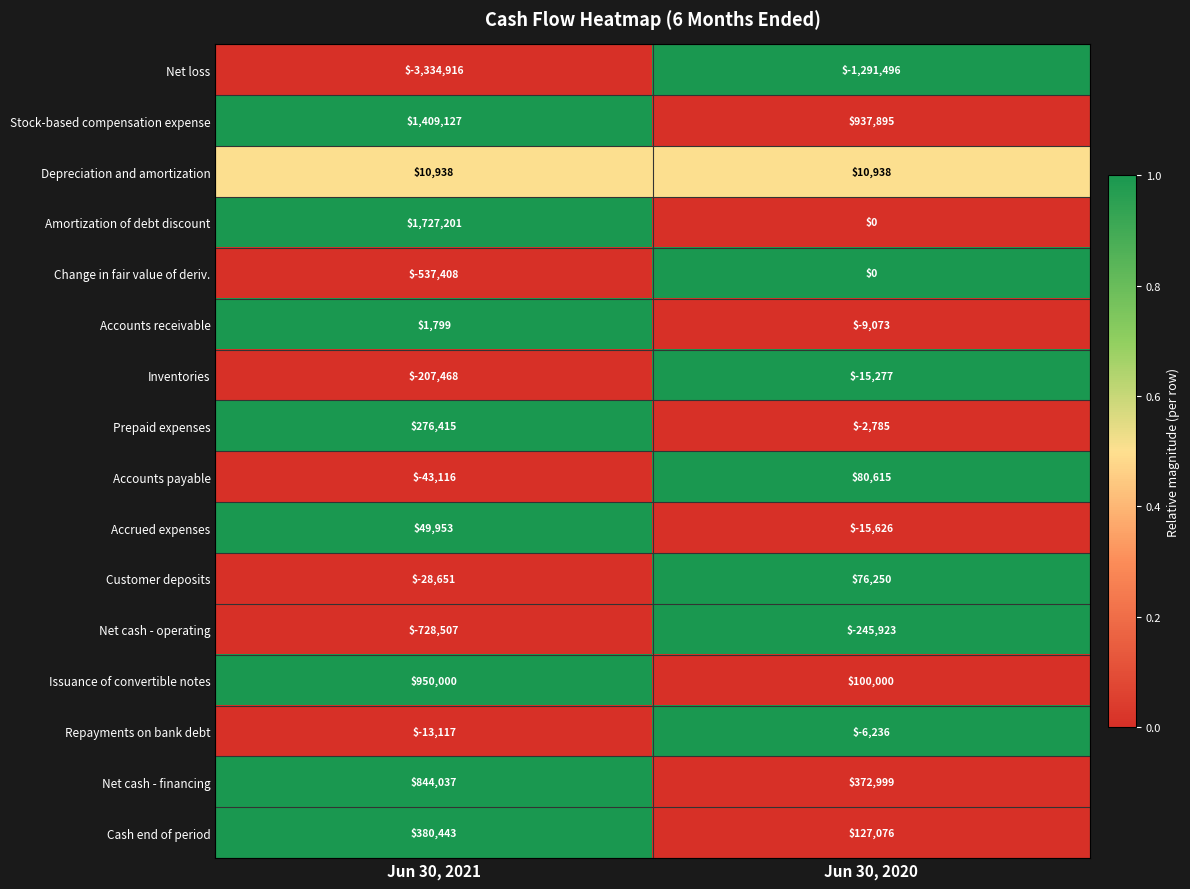

At which category is the sum across all series the highest?

Jun 30, 2021